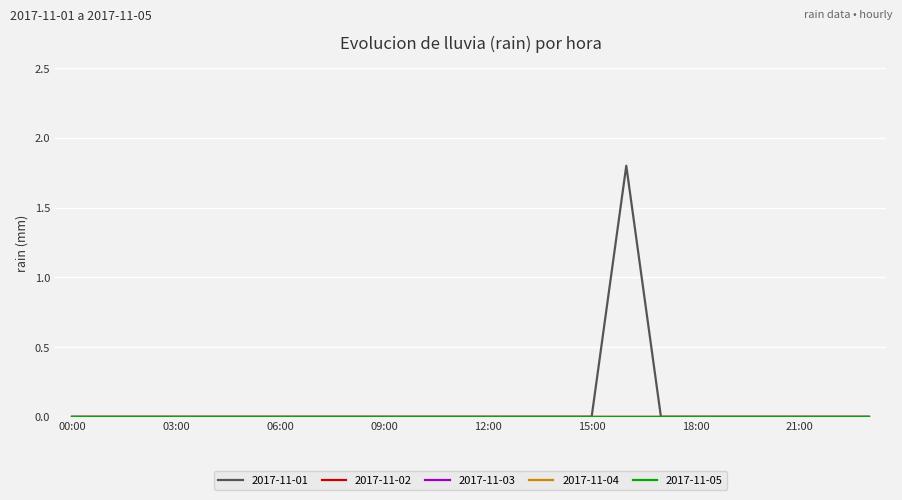

Reading left to right, what are all the values shown in this chart?

2017-11-01: 0.0	0.0	0.0	0.0	0.0	0.0	0.0	0.0	0.0	0.0	0.0	0.0	0.0	0.0	0.0	0.0	1.8	0.0	0.0	0.0	0.0	0.0	0.0	0.0
2017-11-02: 0.0	0.0	0.0	0.0	0.0	0.0	0.0	0.0	0.0	0.0	0.0	0.0	0.0	0.0	0.0	0.0	0.0	0.0	0.0	0.0	0.0	0.0	0.0	0.0
2017-11-03: 0.0	0.0	0.0	0.0	0.0	0.0	0.0	0.0	0.0	0.0	0.0	0.0	0.0	0.0	0.0	0.0	0.0	0.0	0.0	0.0	0.0	0.0	0.0	0.0
2017-11-04: 0.0	0.0	0.0	0.0	0.0	0.0	0.0	0.0	0.0	0.0	0.0	0.0	0.0	0.0	0.0	0.0	0.0	0.0	0.0	0.0	0.0	0.0	0.0	0.0
2017-11-05: 0.0	0.0	0.0	0.0	0.0	0.0	0.0	0.0	0.0	0.0	0.0	0.0	0.0	0.0	0.0	0.0	0.0	0.0	0.0	0.0	0.0	0.0	0.0	0.0